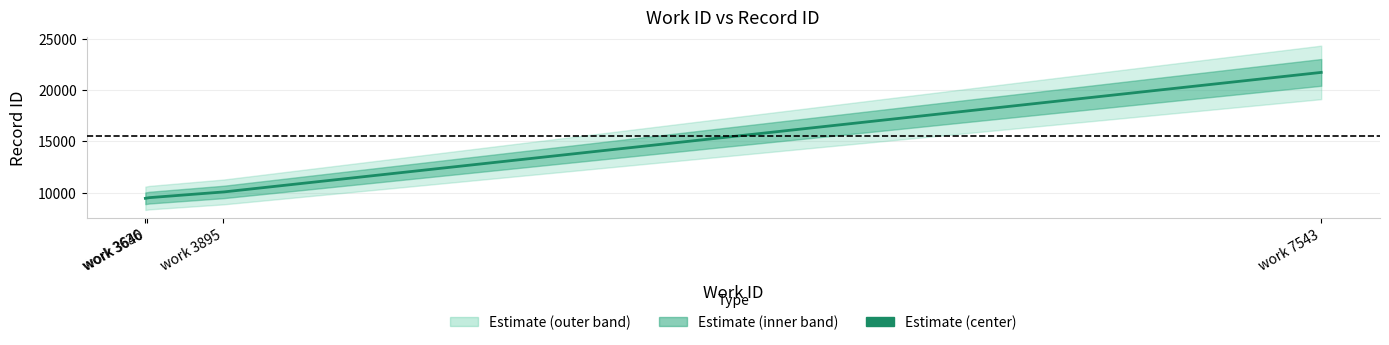

True or false: work_id has more than 2 interior local peaks.

False